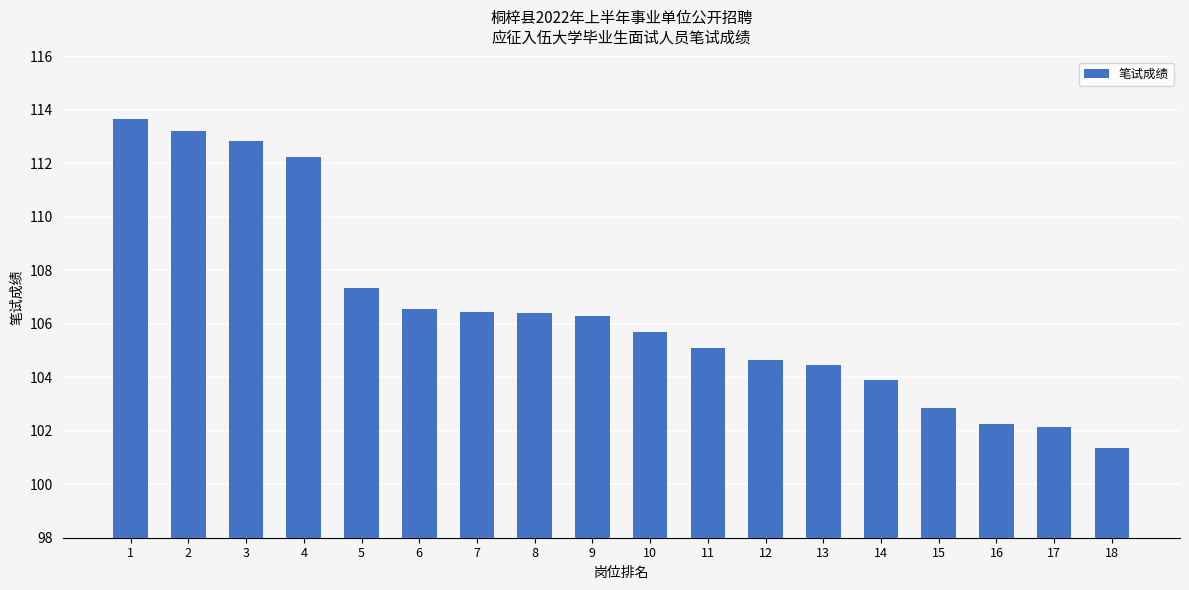

The value at 14 is 103.9. True or false?

True